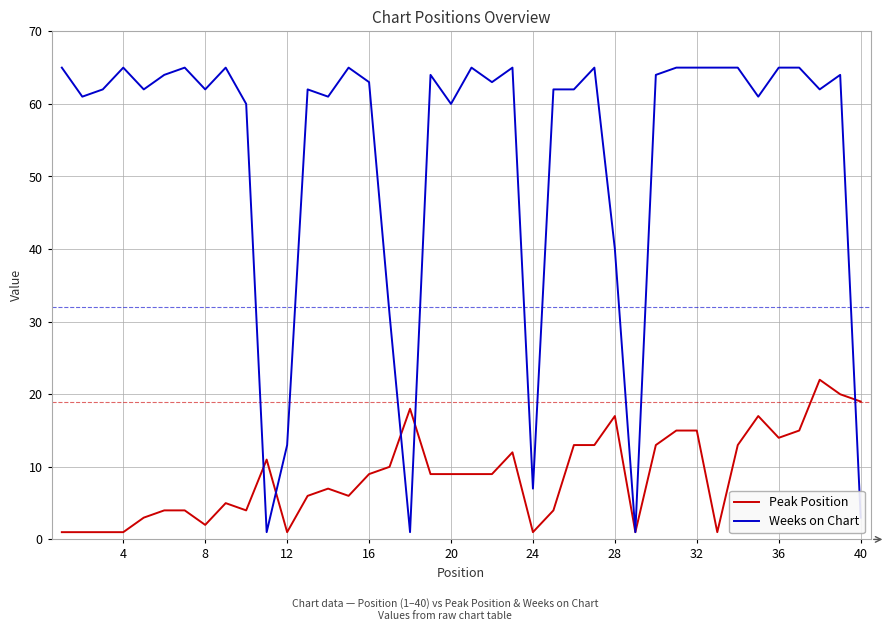

What is the difference between the second highest and minimum values in the Weeks on Chart series?

64